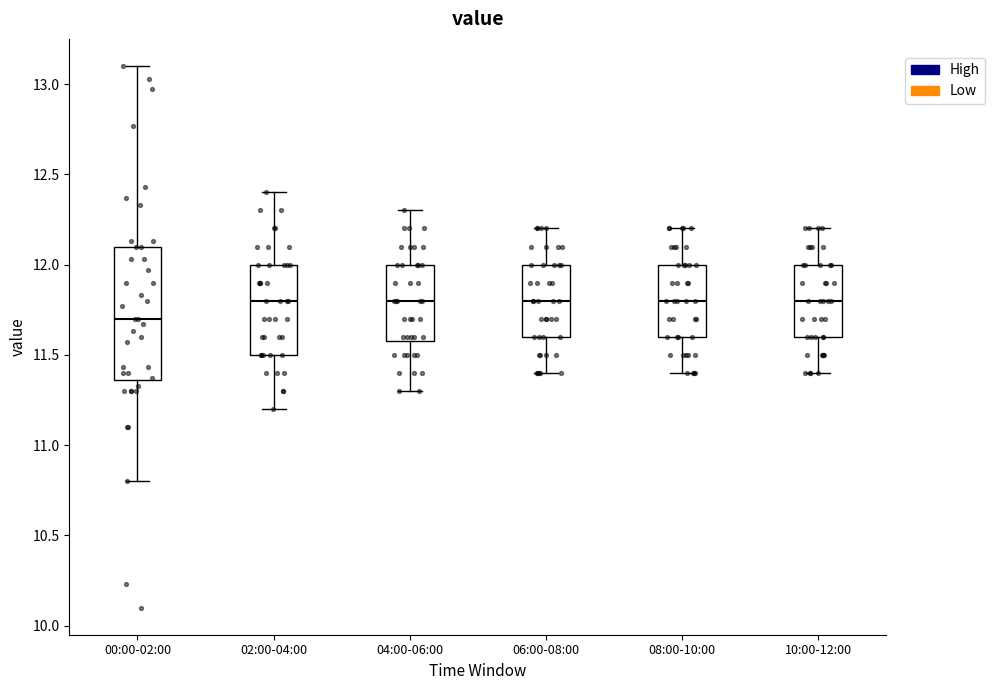

Reading left to right, transcribe this box plot: for each box, give where its median line is, the range the box spans, and where its two whiskers end, as read against the y-axis. The values are not printed on the chart, so give them approximately, as read against the axis.

00:00-02:00: median 11.70, box 11.35 to 12.10, whiskers 10.80 to 13.10
02:00-04:00: median 11.80, box 11.50 to 12.00, whiskers 11.20 to 12.40
04:00-06:00: median 11.80, box 11.60 to 12.00, whiskers 11.30 to 12.30
06:00-08:00: median 11.80, box 11.60 to 12.00, whiskers 11.40 to 12.20
08:00-10:00: median 11.80, box 11.60 to 12.00, whiskers 11.40 to 12.20
10:00-12:00: median 11.80, box 11.60 to 12.00, whiskers 11.40 to 12.20